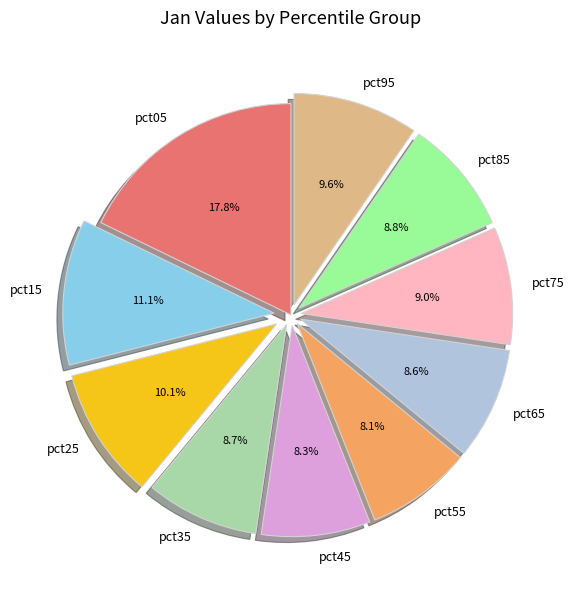

Count the number of slices in the pie.

10